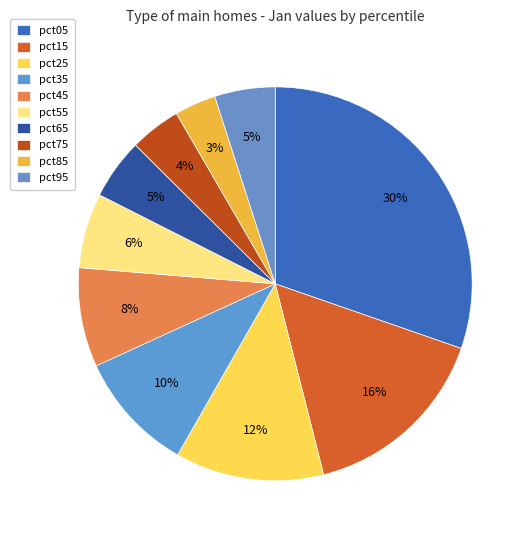

Approximately how many times larger is the value at pct25 compared to pct45?

1.5